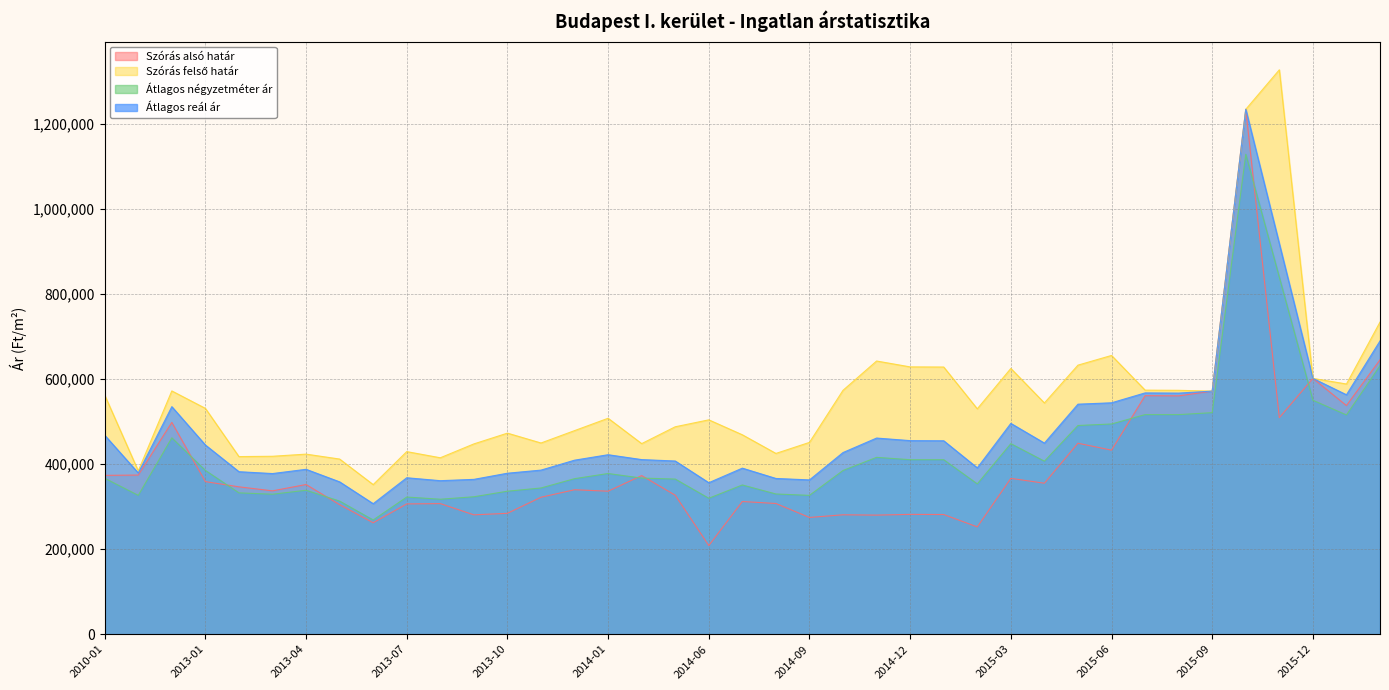

Between 2015-05 and 2016-03, which is larger?

2016-03